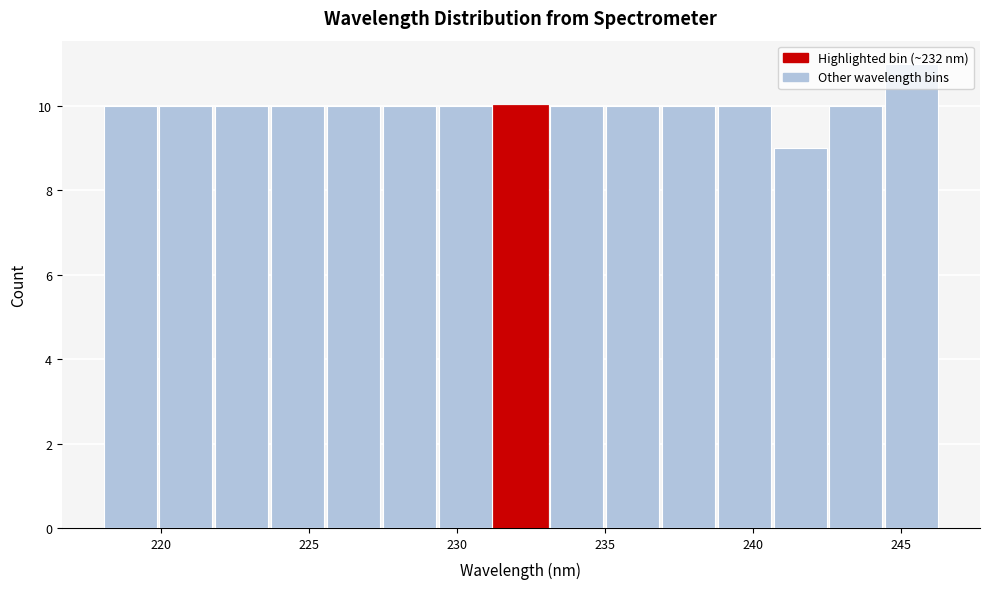

Around what value on the x-axis is the tallest bar? Give the approximate position of its centre, as read against the axis.

245.5